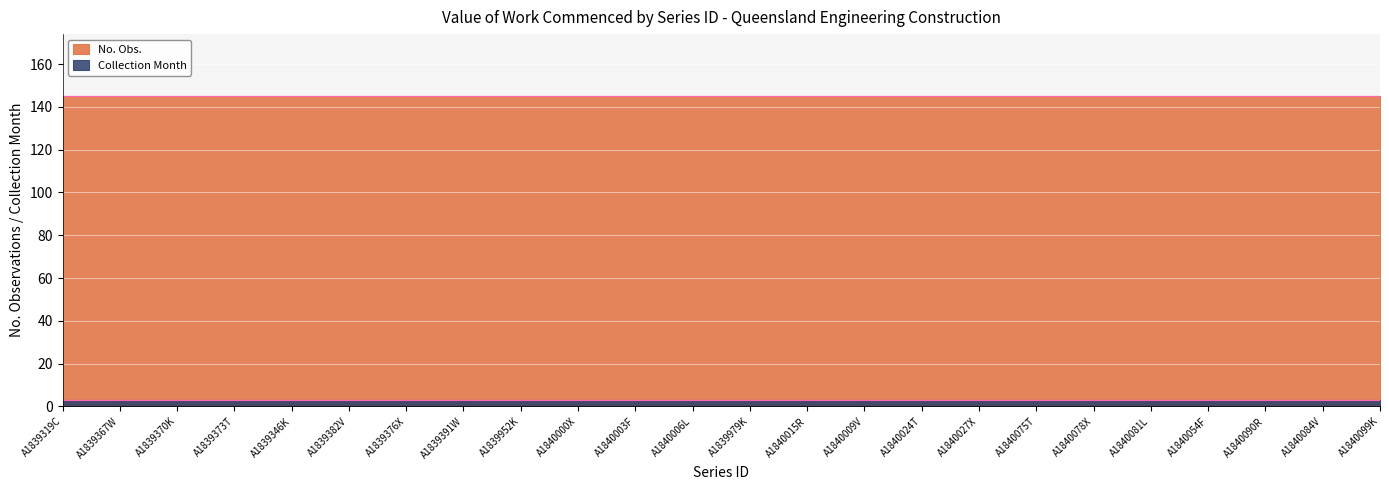

Is the value of Collection Month at A1839367W greater than the value of No. Obs. at A1840015R?

No